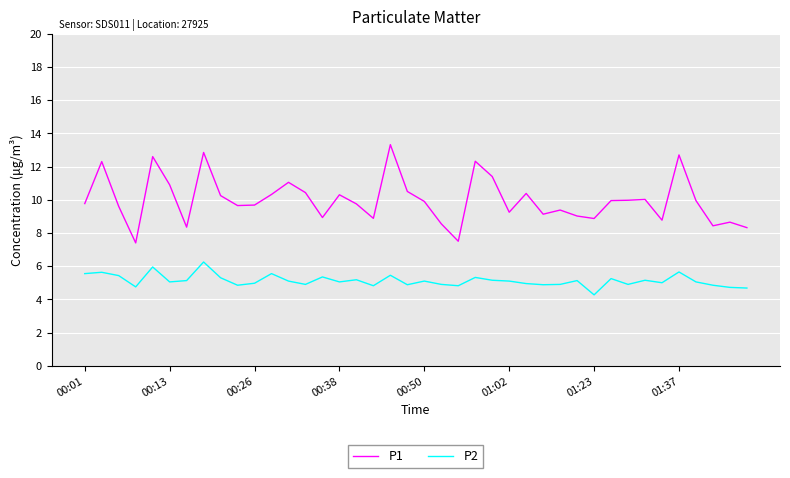

Which series has the largest total across all categories?

P1